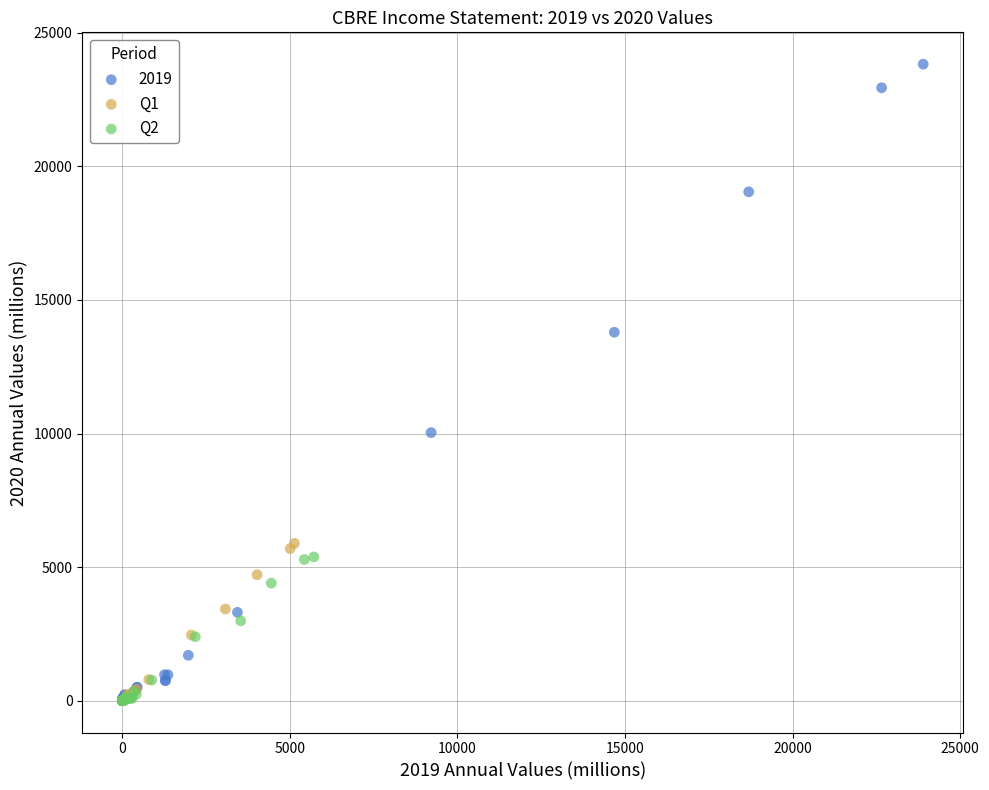

What are all the series names shown in the legend?

2019, Q1, Q2